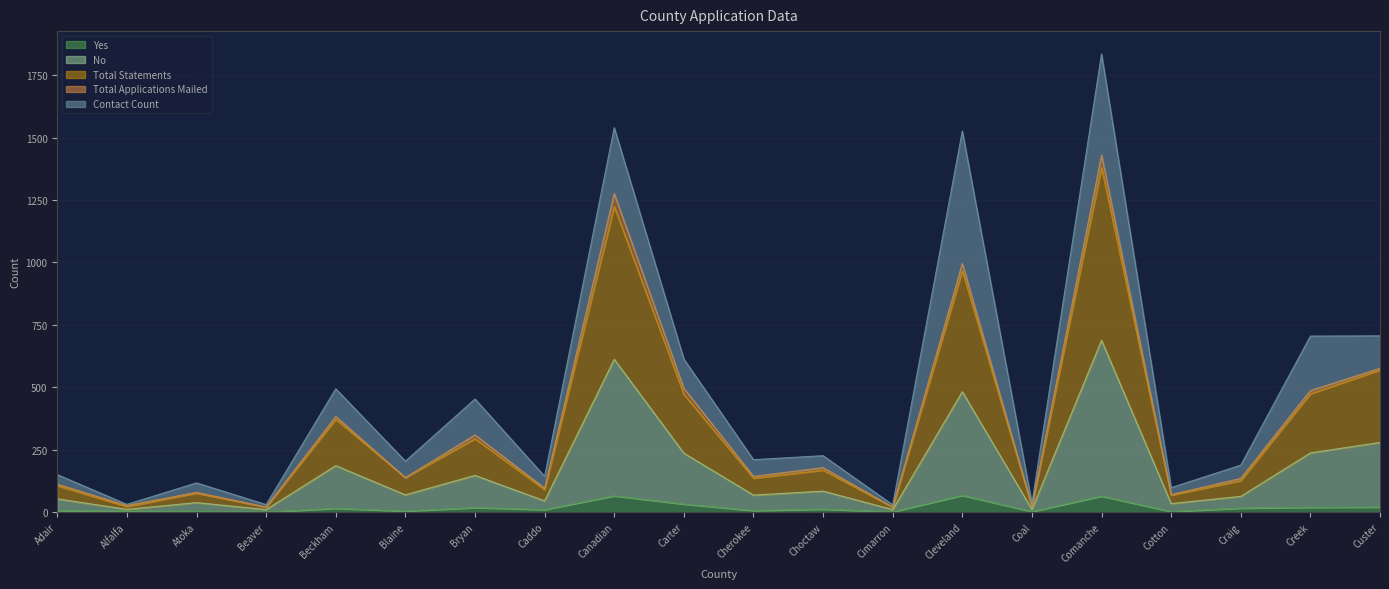

What is the value of the Total Statements point at the 3rd from the left?

38